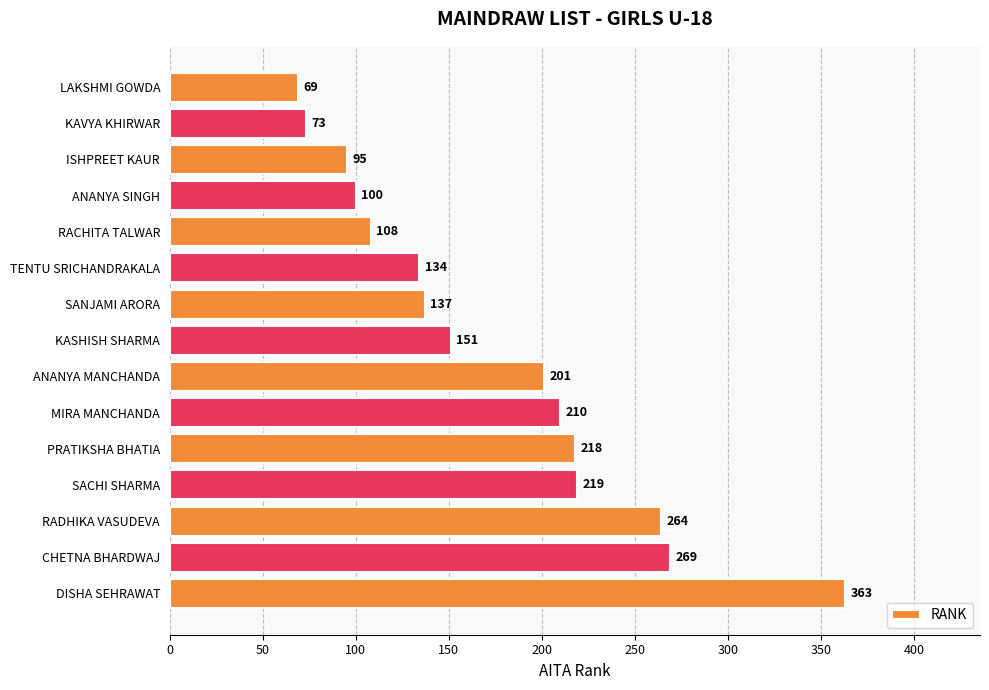

What is the label of the 11th bar from the bottom?

RACHITA TALWAR